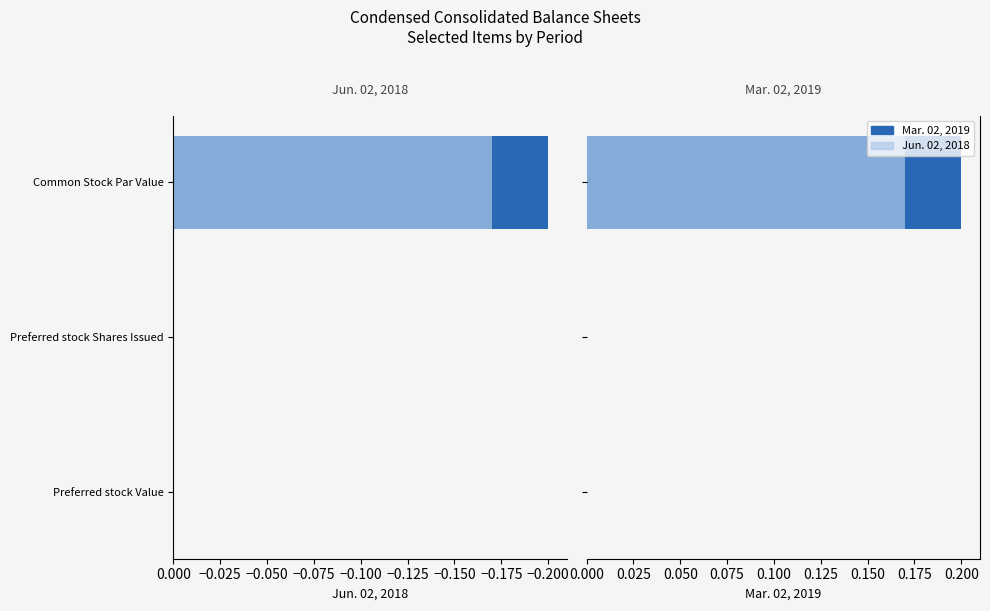

How many categories are shown in the chart?

3